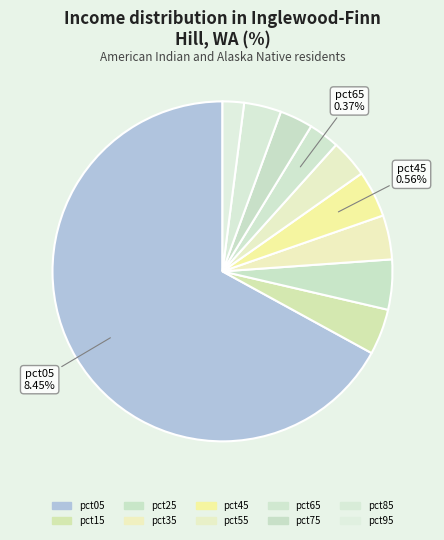

Which category accounts for the majority?

pct05